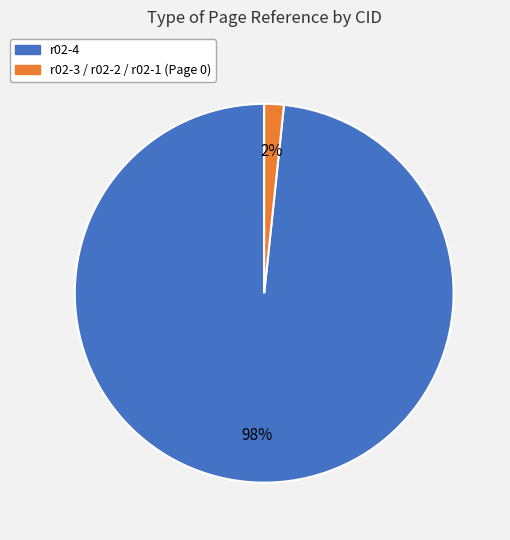

Does r02-4 account for over 50% of the chart?

Yes